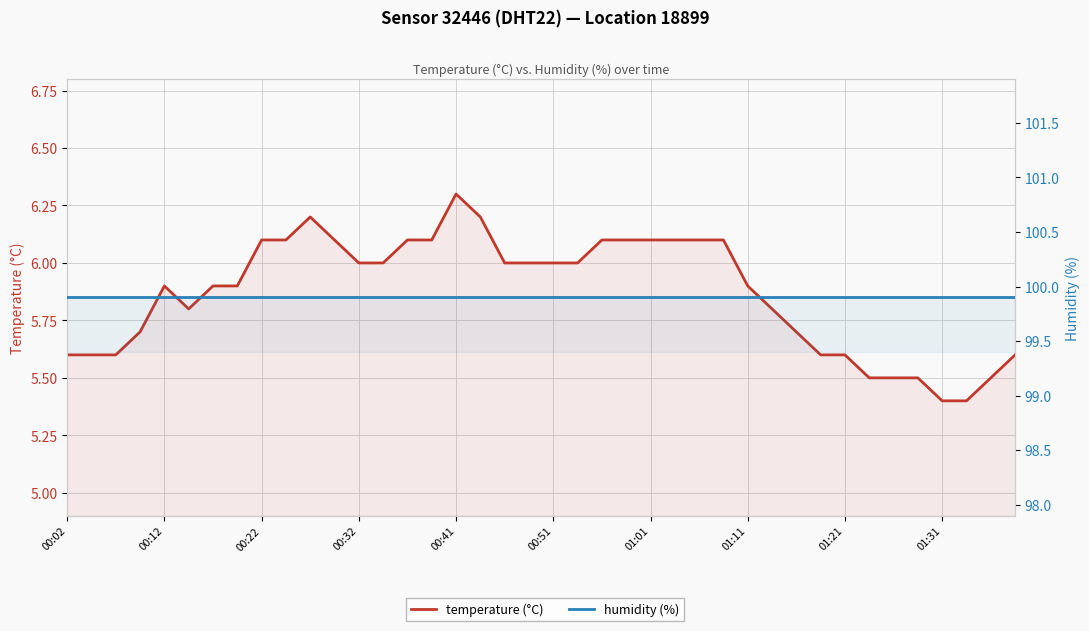

Read the humidity (%) value at 26.

99.9